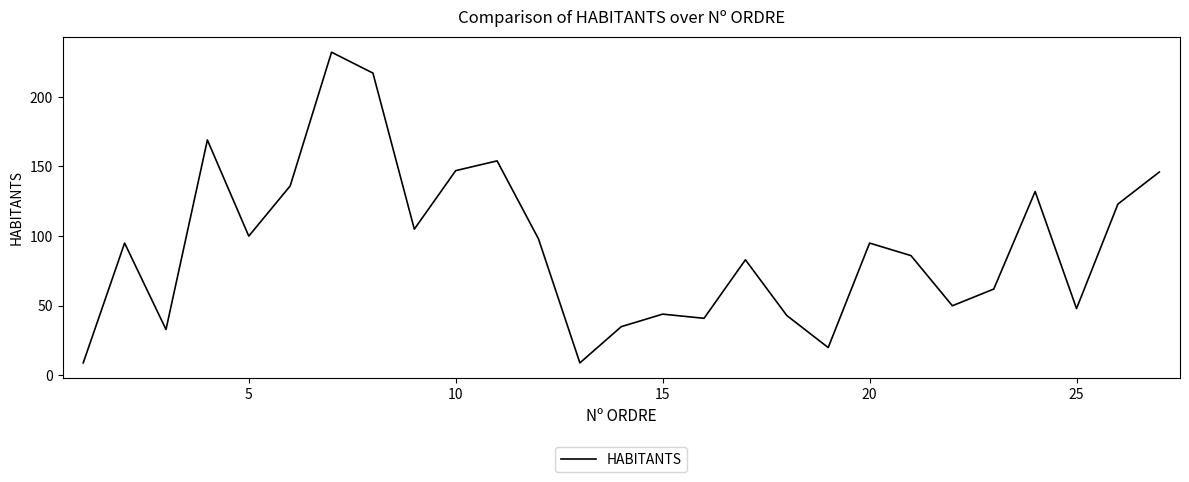

What is the smallest value displayed?

9